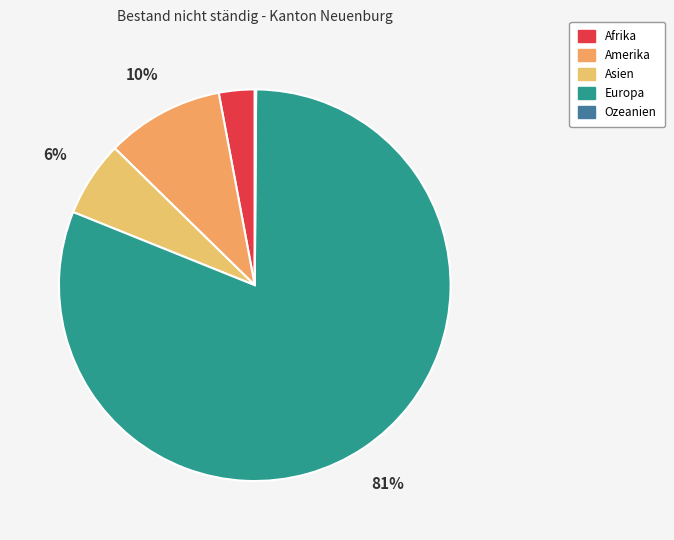

Rank the categories by value from lowest to highest.

Ozeanien, Afrika, Asien, Amerika, Europa